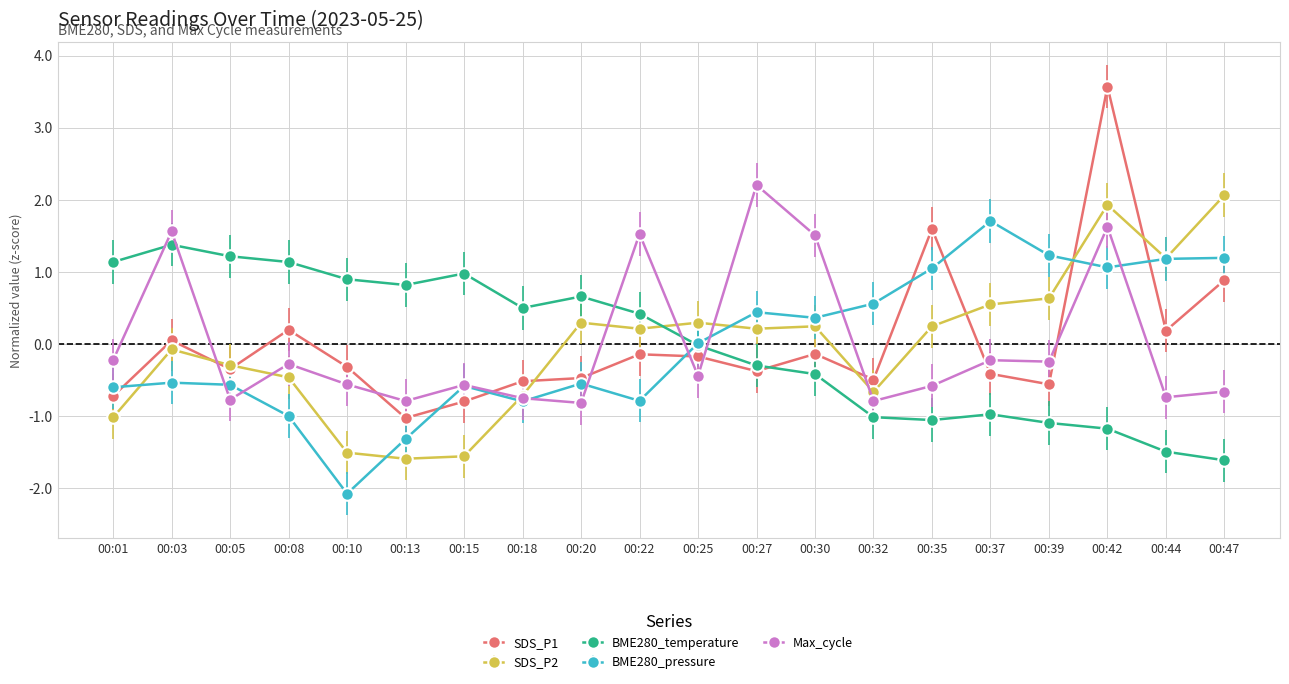

What is the minimum value for BME280_temperature?

-1.6